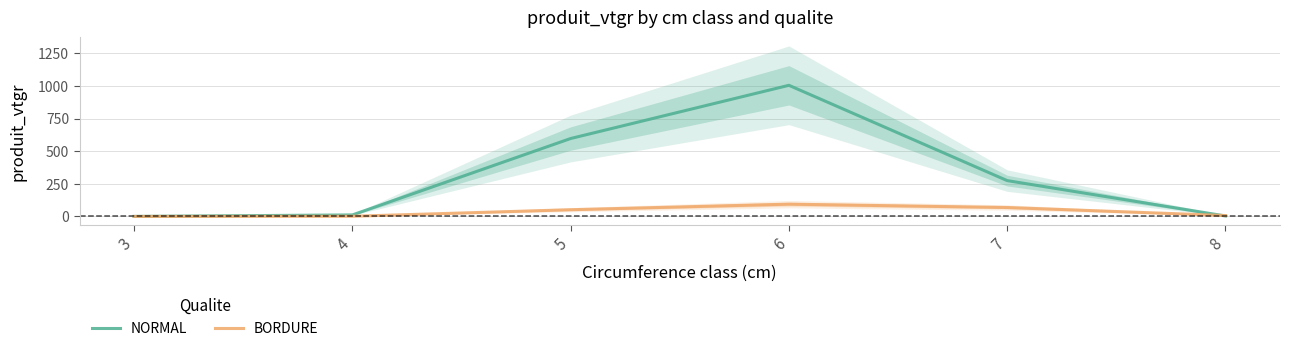

Where do BORDURE and NORMAL first cross each other?

7 and 8